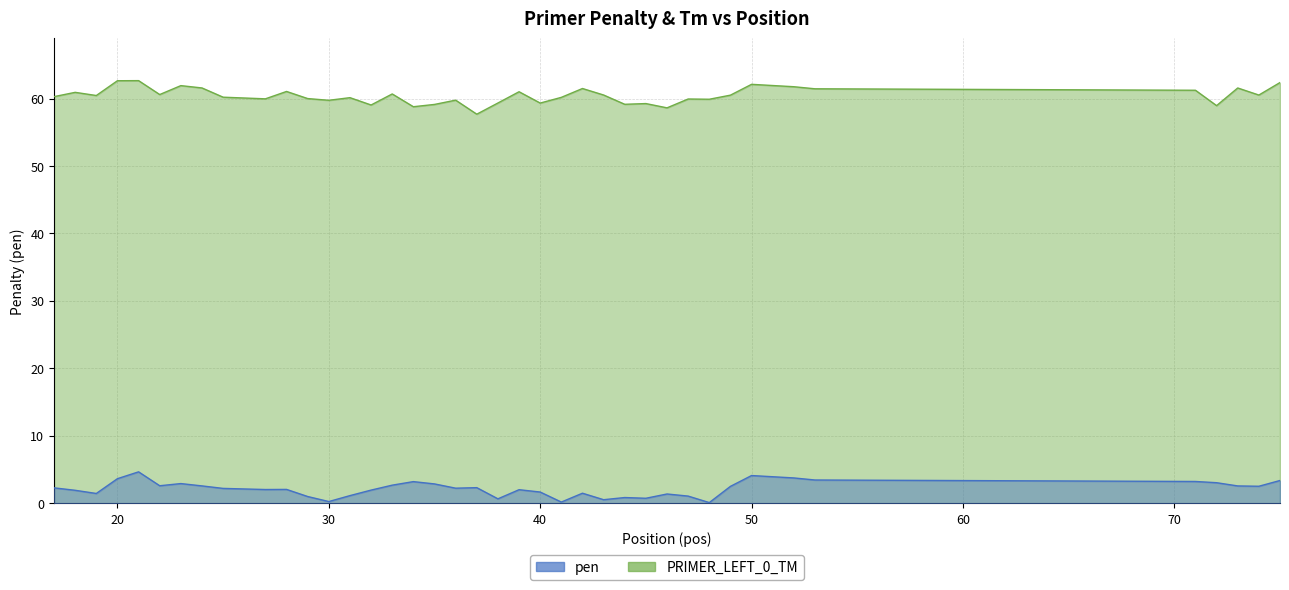

How many values in the PRIMER_LEFT_0_TM series exceed 60?

24